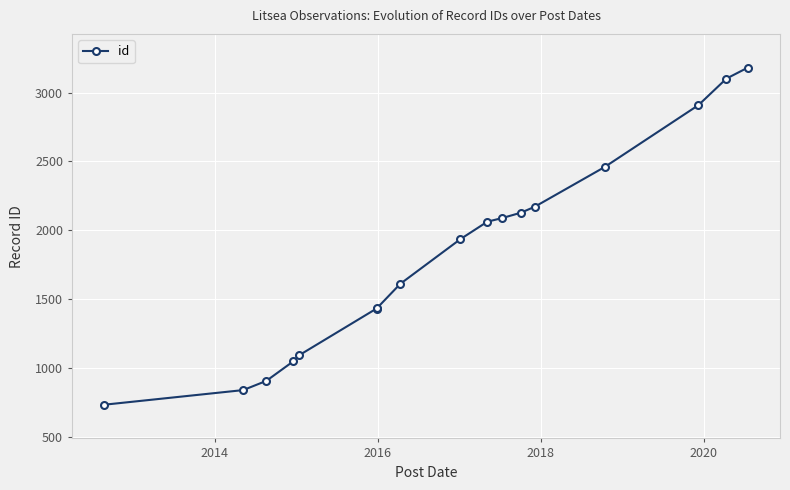

What is the value of the 7th point from the left?

1438